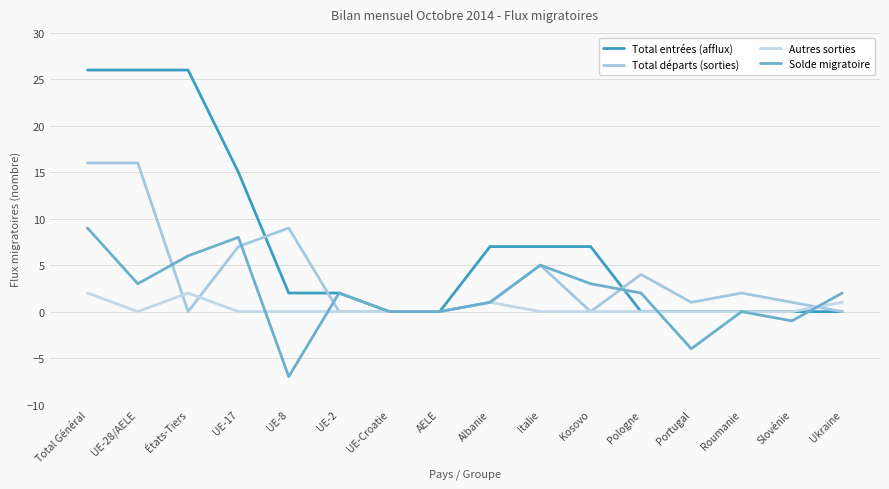

In Solde migratoire, how many points are lower than both neighbors (excluding endpoints)?

4